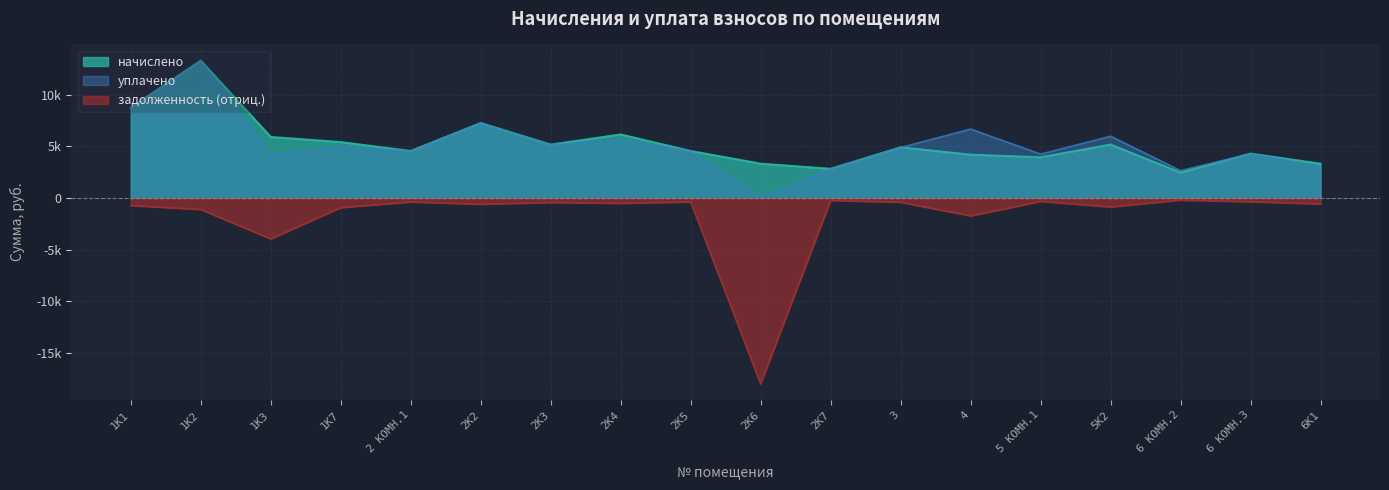

What are all the series names shown in the legend?

начислено, уплачено, задолженность (отриц.)